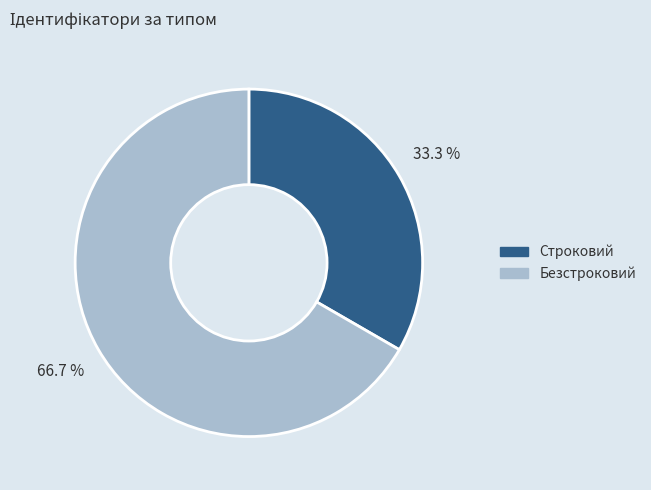

Which slice is the largest?

Безстроковий